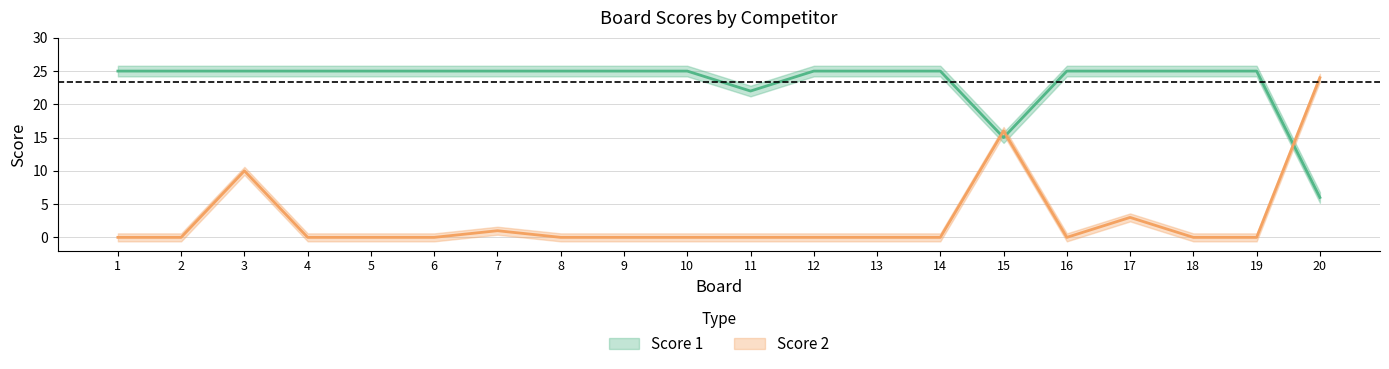

Between 1 and 7, which series saw the biggest shift?

Score 2